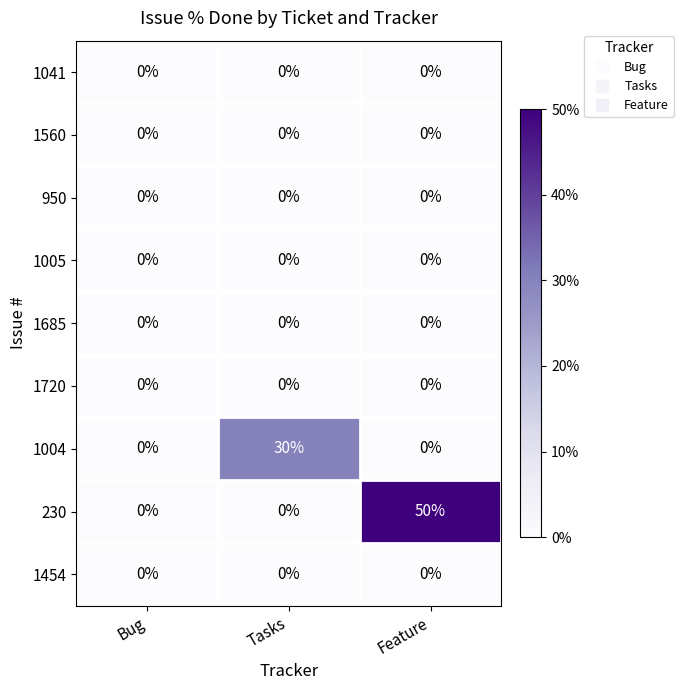

Is it true that 1720 equals 0 at Bug?

True